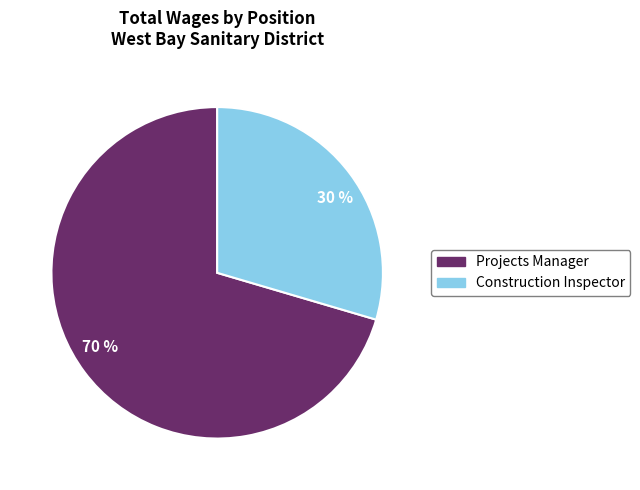

To the nearest percent, what is the average slice percentage?

50%